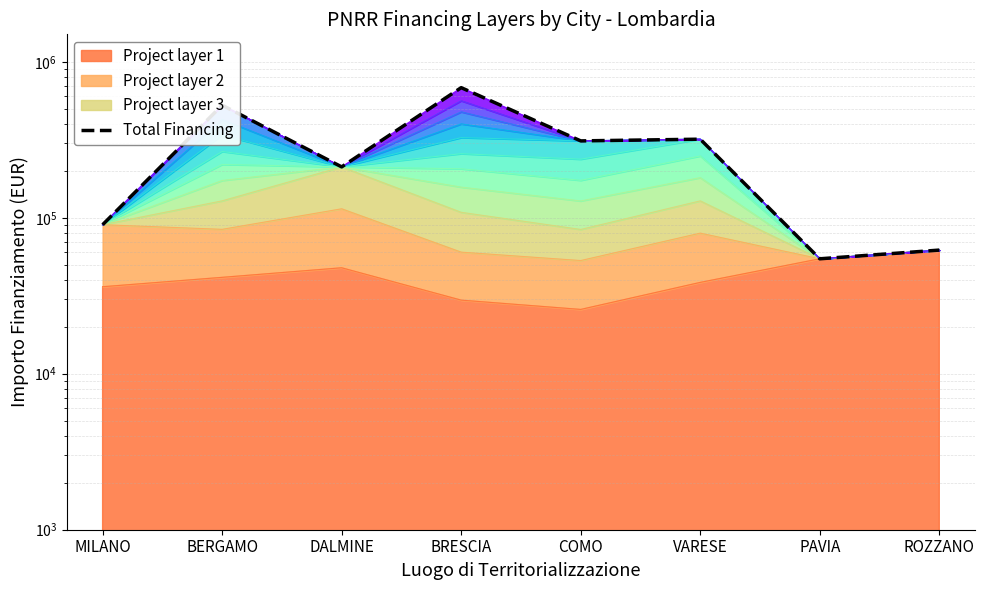

At which label is the value closest to 368650?

VARESE